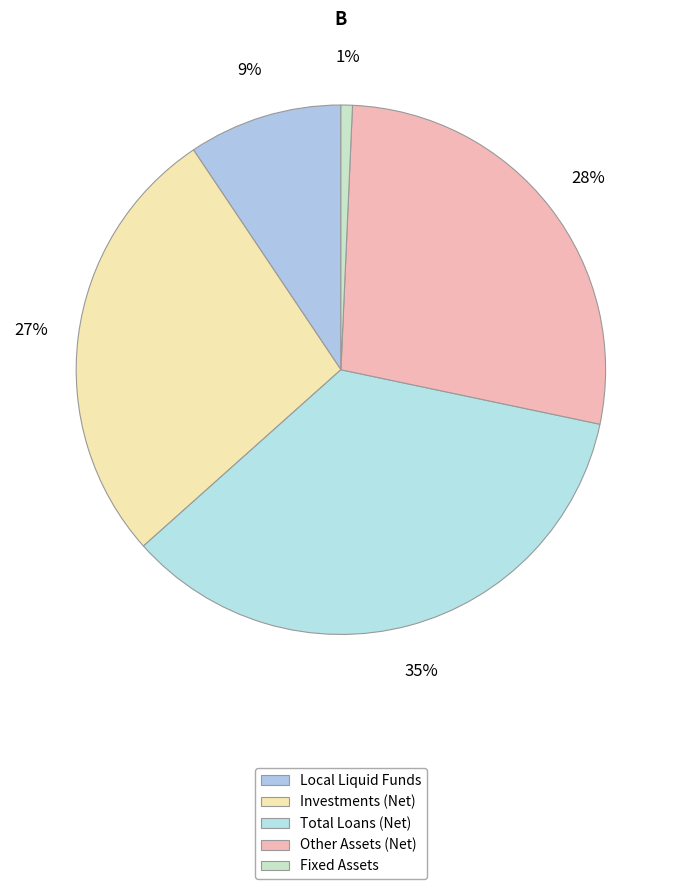

How many slices are in this pie chart?

5